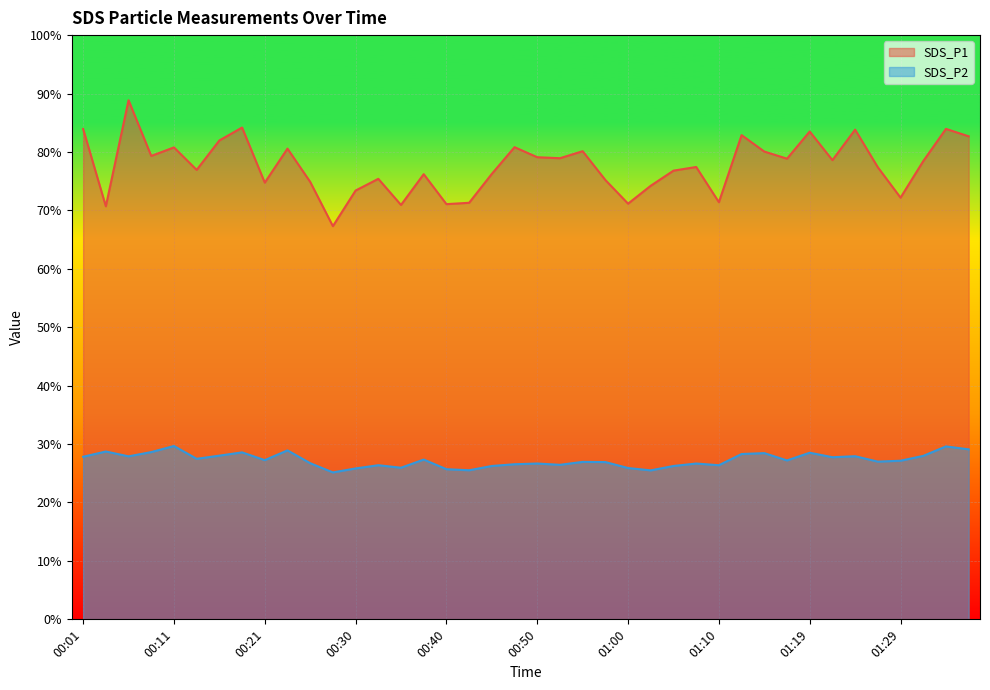

Is the value of SDS_P2 at 01:00 greater than the value of SDS_P1 at 00:03?

No